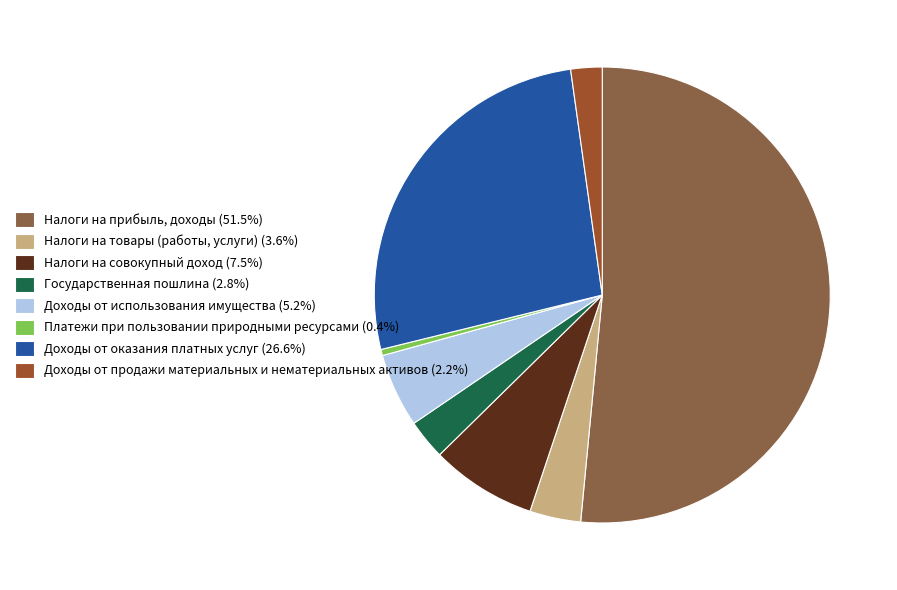

Count the number of slices in the pie.

8